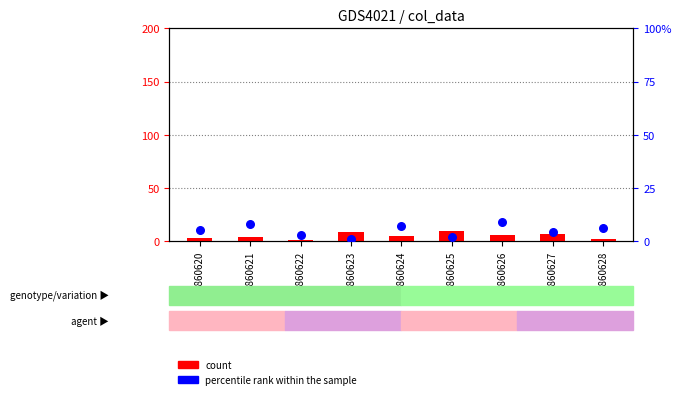

What are all the series names shown in the legend?

count, percentile rank within the sample